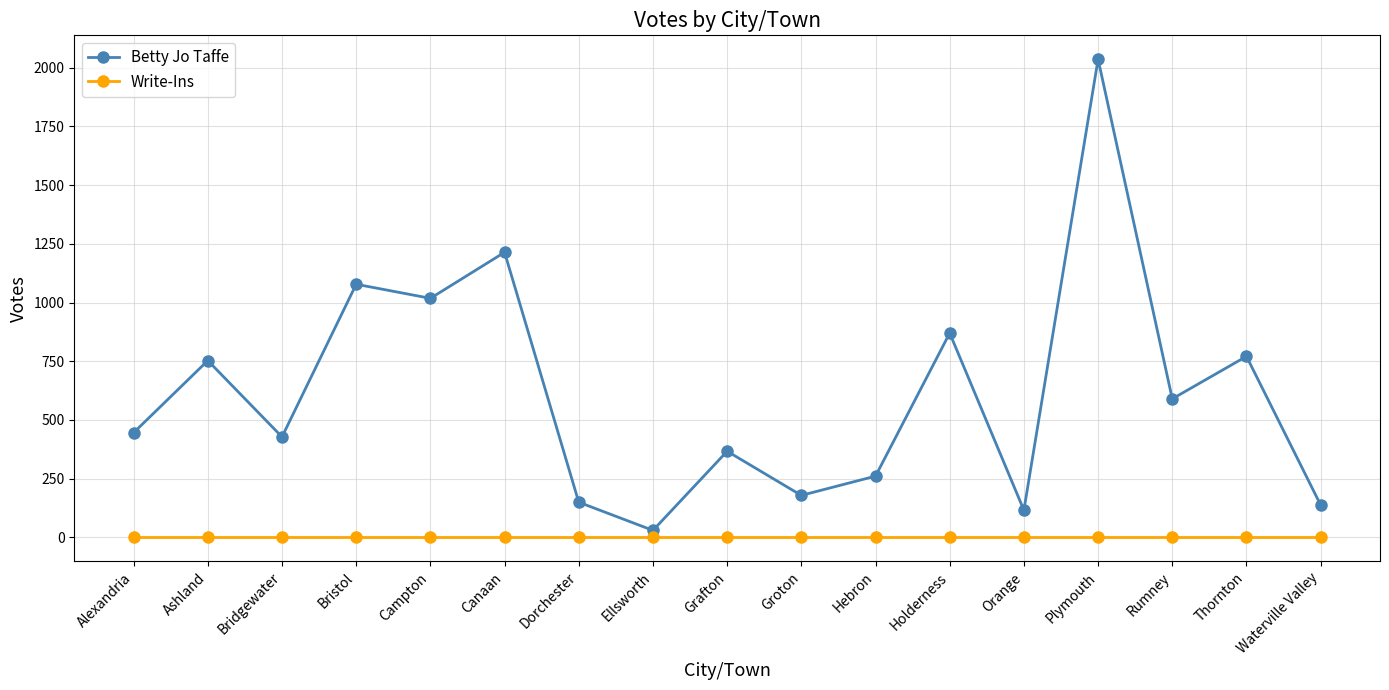

Is it true that Betty Jo Taffe equals 771 at Thornton?

True